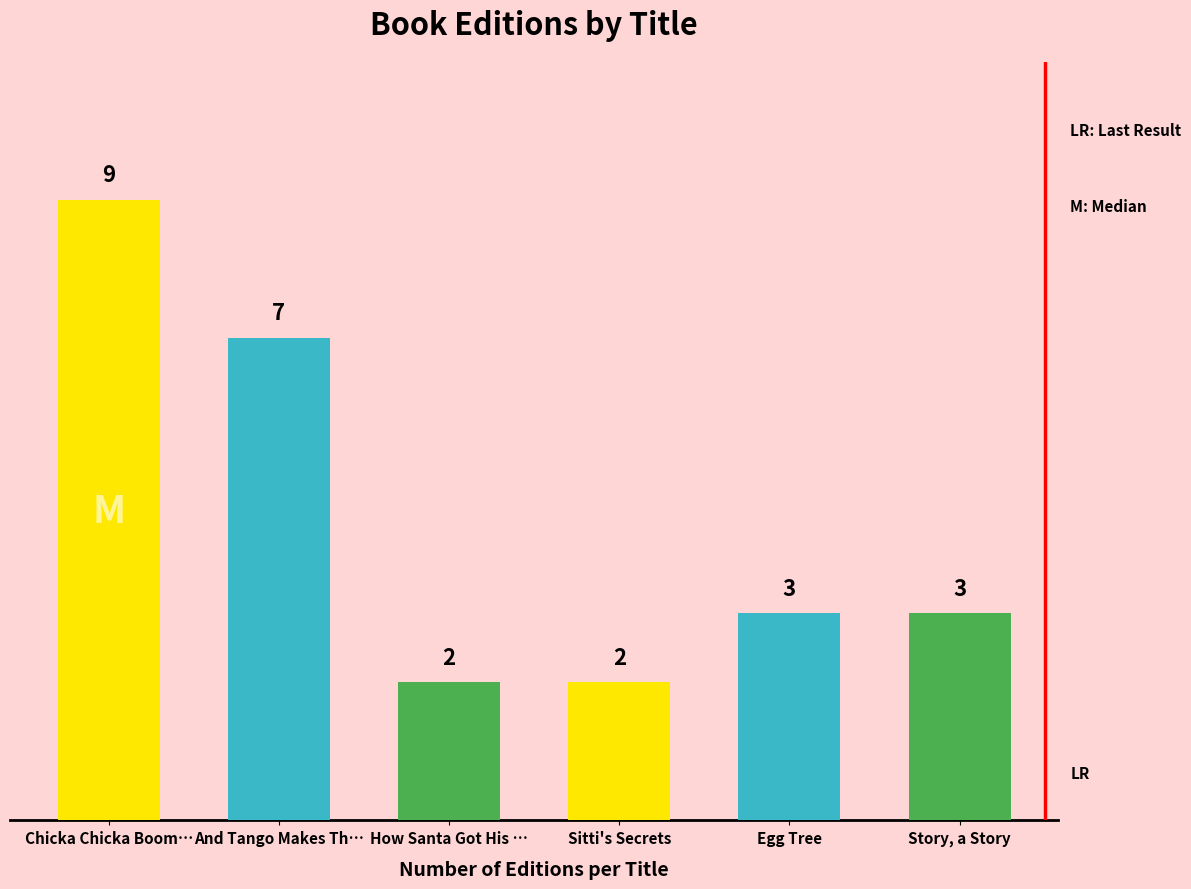

What is the ratio of the value at And Tango Makes Th… to the value at Story, a Story?

2.3